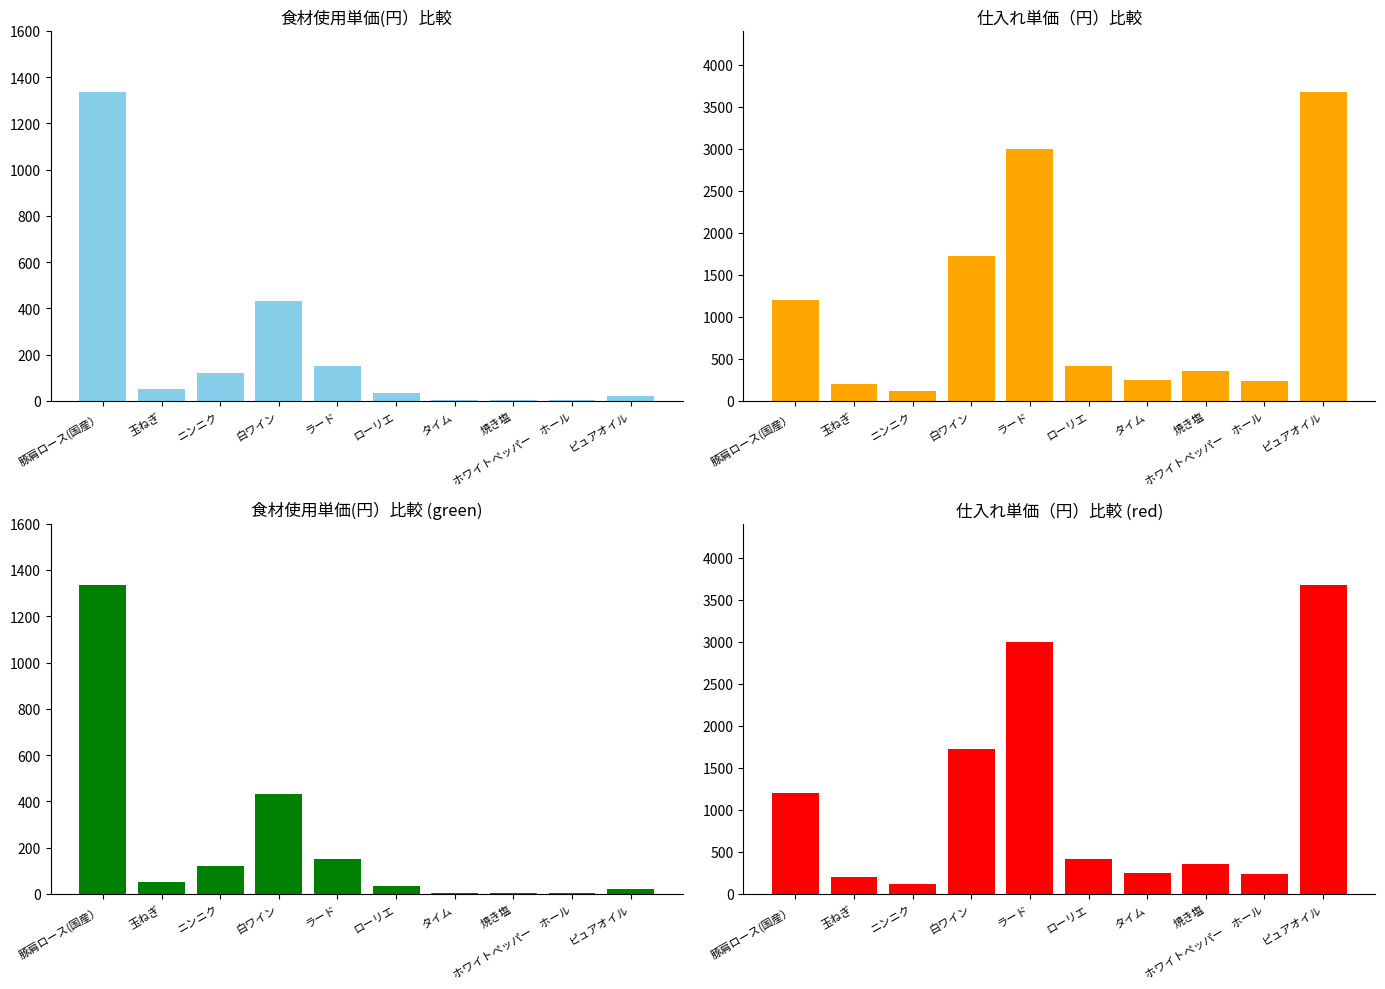

Which series has the largest total across all categories?

単価（円）(col_6)